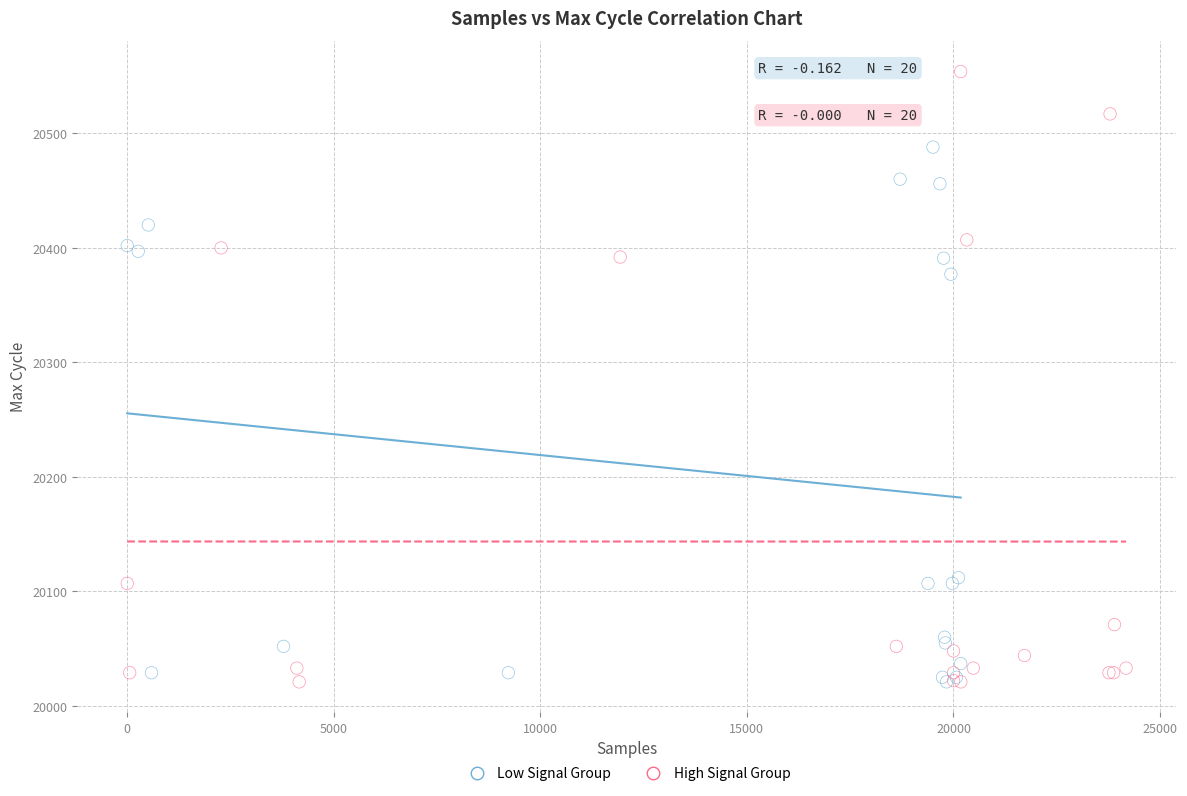

Which series reaches the maximum Y coordinate?

High Signal Group